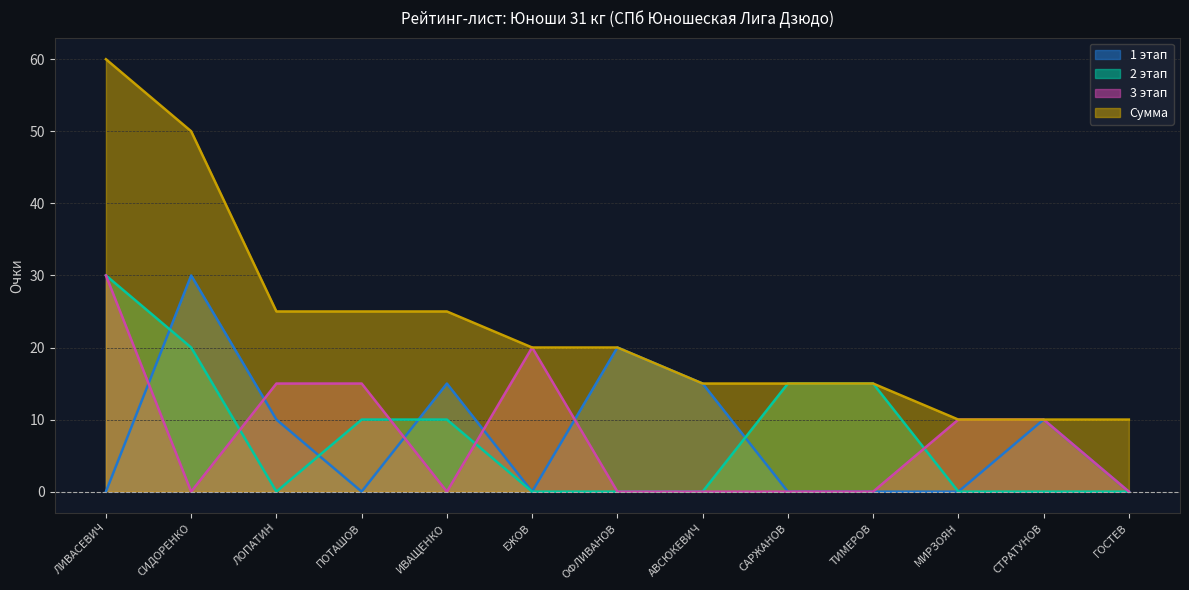

Does the chart have visible grid lines?

Yes